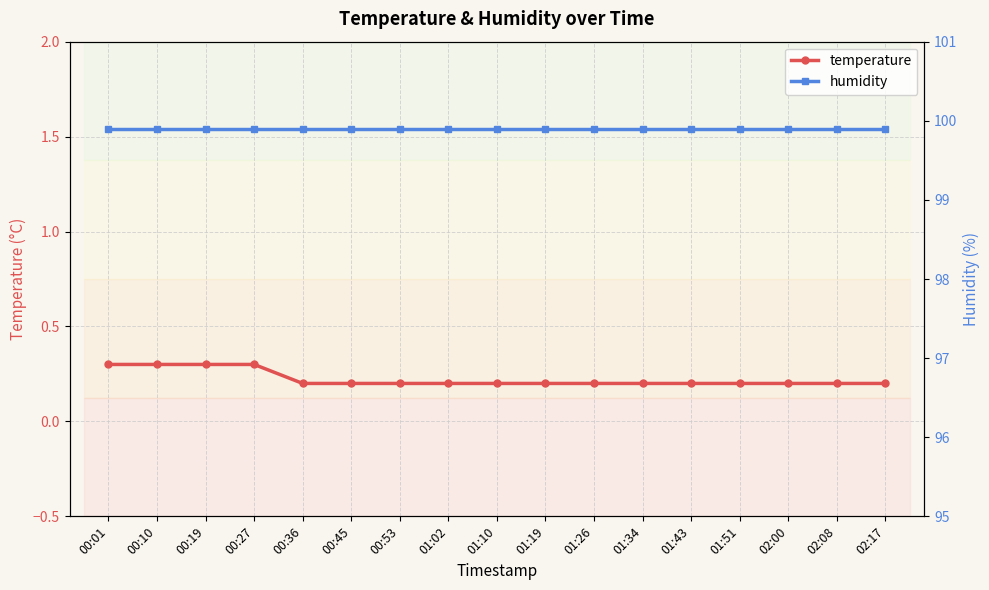

What is the average value of the temperature series?

0.2